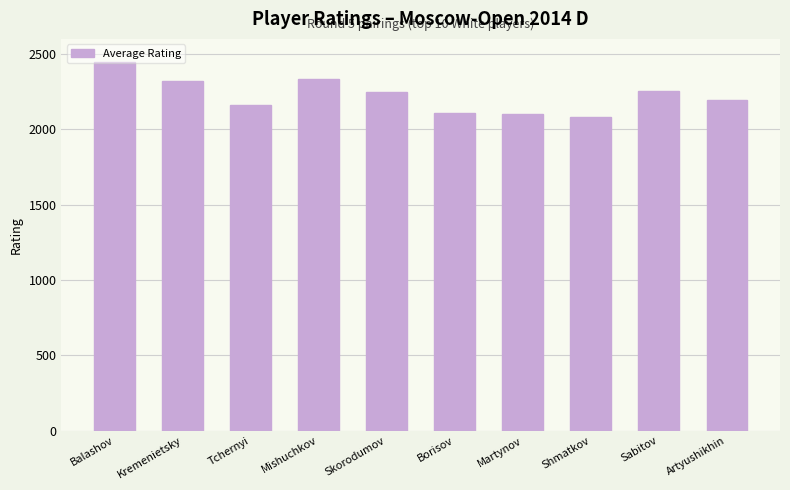

What is the label of the 2nd bar from the left?

Kremenietsky